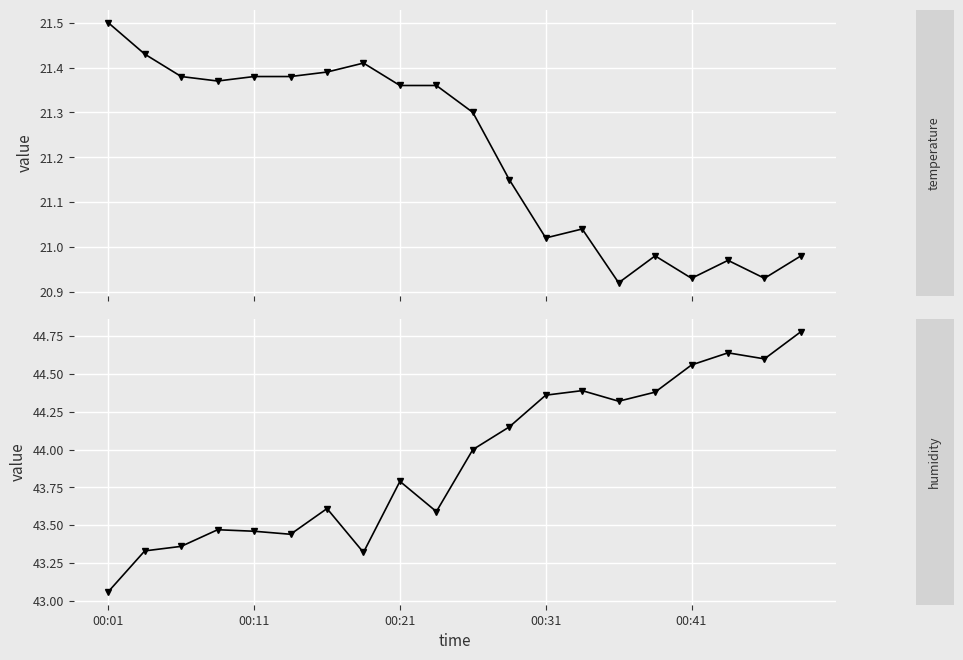

Reading left to right, transcribe all the data shown in this chart.

temperature: 21.5	21.4	21.4	21.4	21.4	21.4	21.4	21.4	21.4	21.4	21.3	21.1	21.0	21.0	20.9	21.0	20.9	21.0	20.9	21.0
humidity: 43.1	43.3	43.4	43.5	43.5	43.4	43.6	43.3	43.8	43.6	44.0	44.1	44.4	44.4	44.3	44.4	44.6	44.6	44.6	44.8